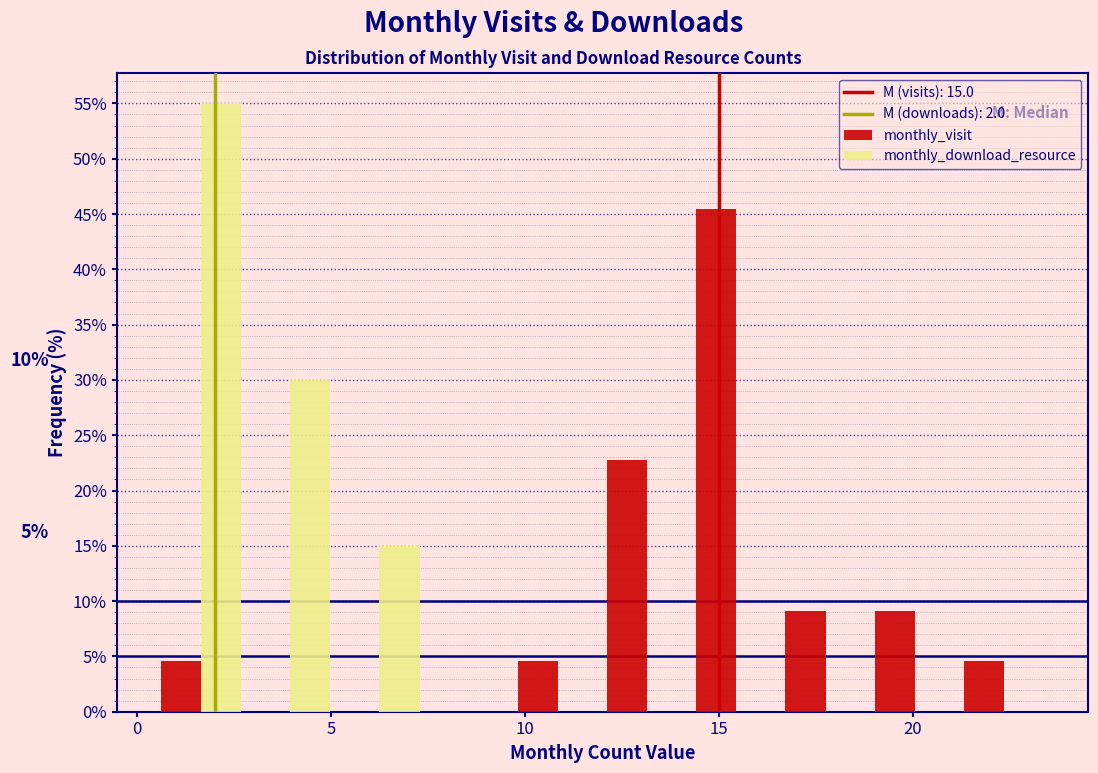

In the monthly_visit series, which range on the x-axis has the tallest bar?

14.3 to 16.6